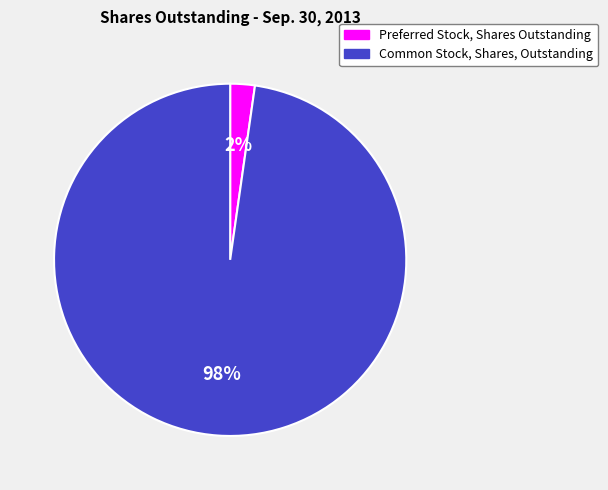

Which category has the smallest portion of the pie?

Preferred Stock, Shares Outstanding